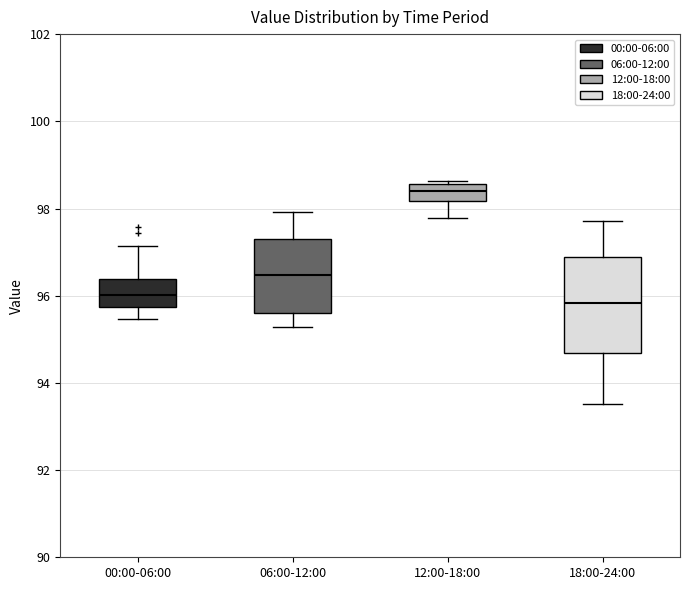

Where is the lower edge of the box for 18:00-24:00 on the y-axis? The values are not printed on the chart, so give them approximately, as read against the axis.

94.6